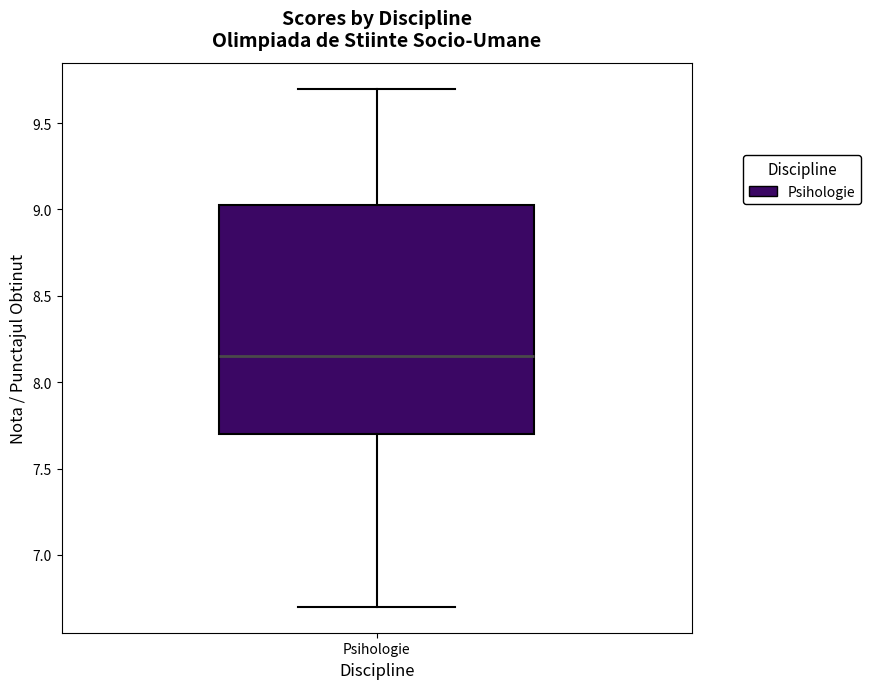

Where does the median line of the box for Psihologie sit on the y-axis? The values are not printed on the chart, so give them approximately, as read against the axis.

8.15